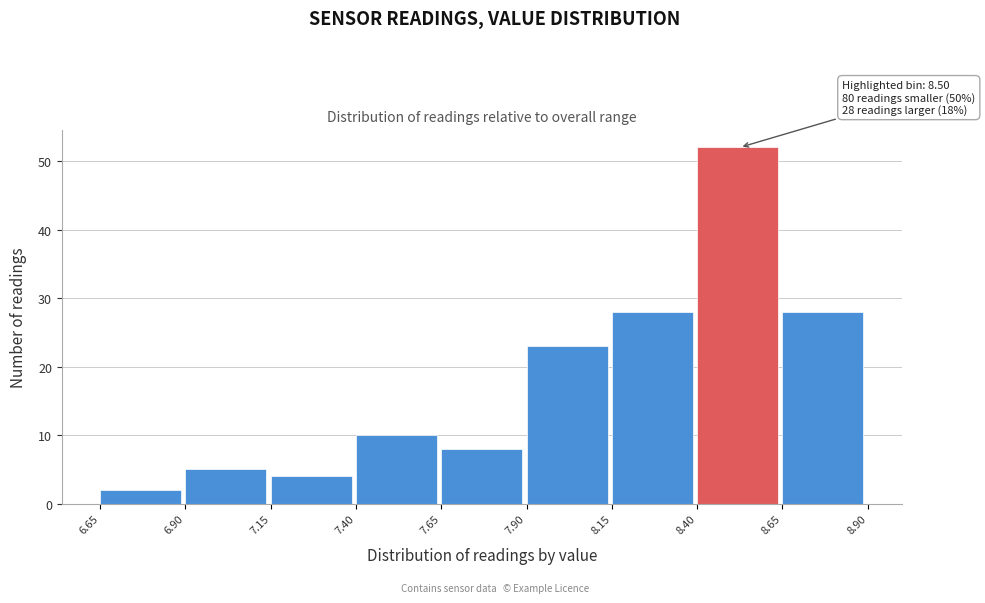

Over which range of the x-axis is the bar tallest?

8.40 to 8.65